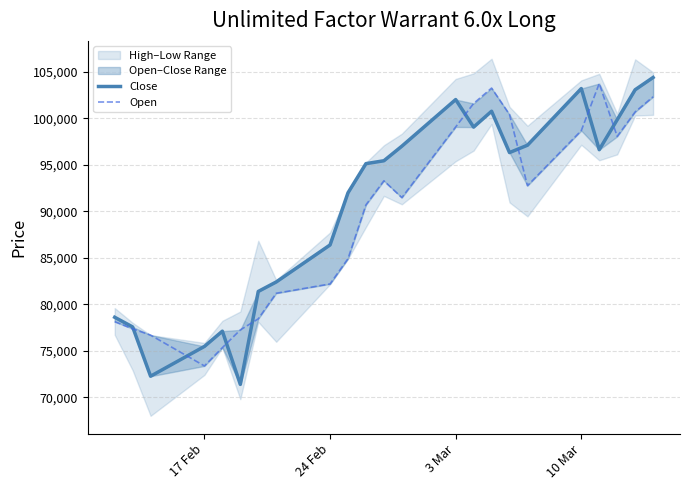

What is the sum of all Open values?

2060605